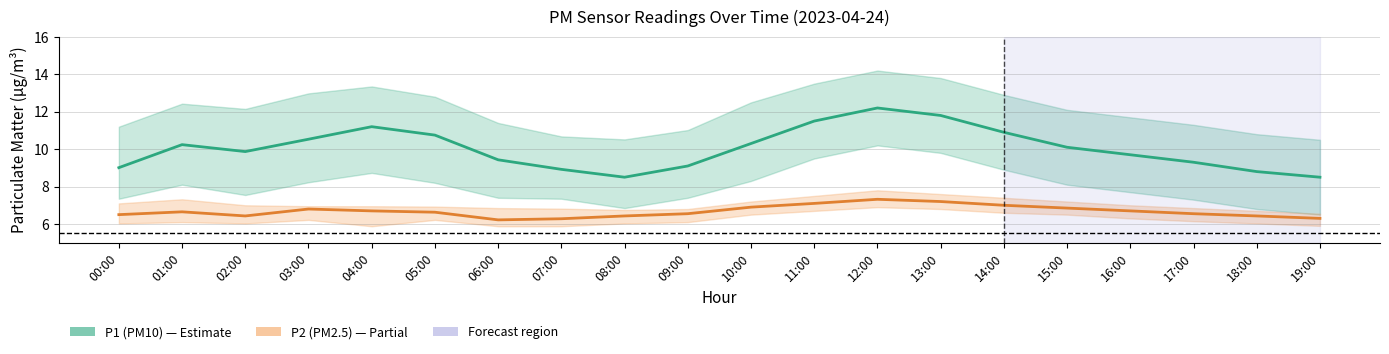

At how many categories does at least one series exceed 11?

4